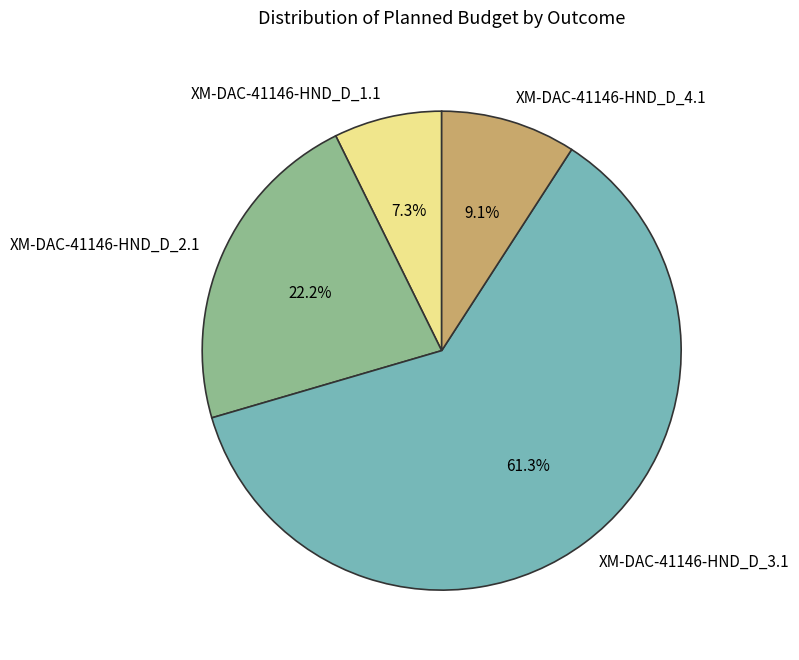

Do XM-DAC-41146-HND_D_1.1 and XM-DAC-41146-HND_D_3.1 together represent more than half of the pie?

Yes